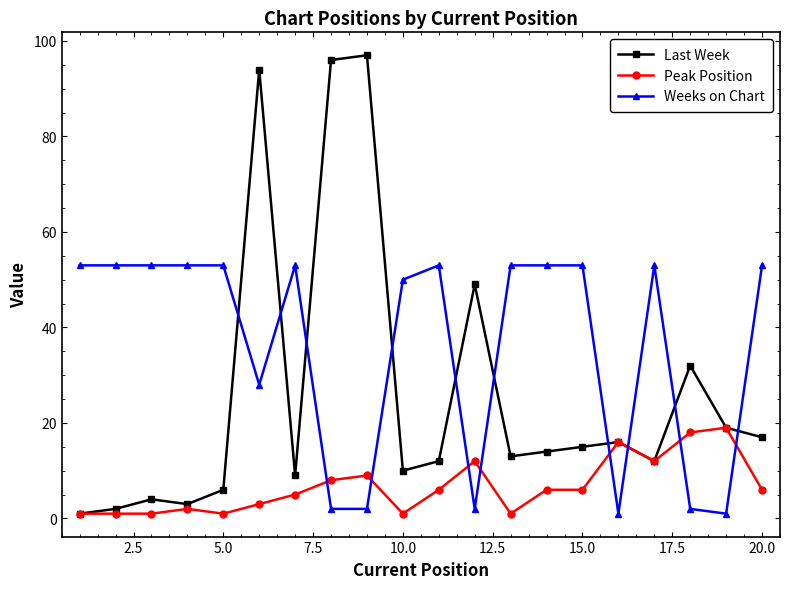

Rank the series by their maximum value, from highest to lowest.

Last Week, Weeks on Chart, Peak Position